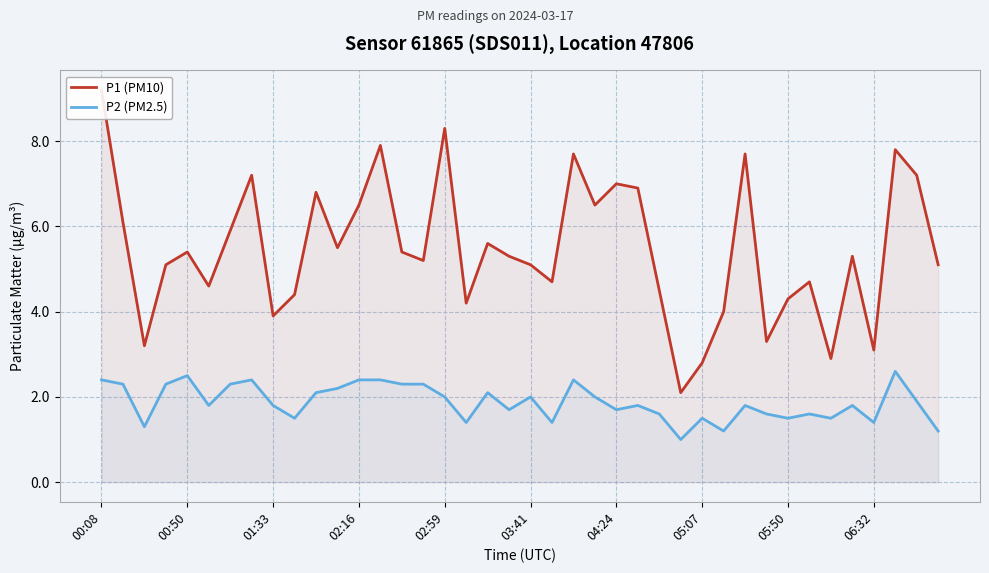

How many lines are shown in the chart?

2